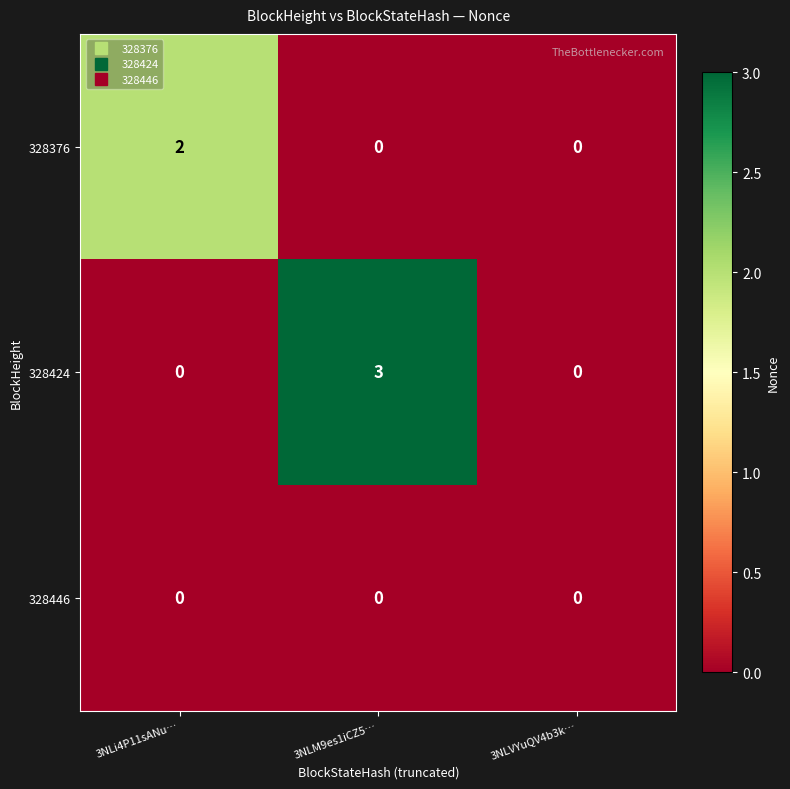

Reading left to right, transcribe all the data shown in this chart.

328376: 2	0	0
328424: 0	3	0
328446: 0	0	0